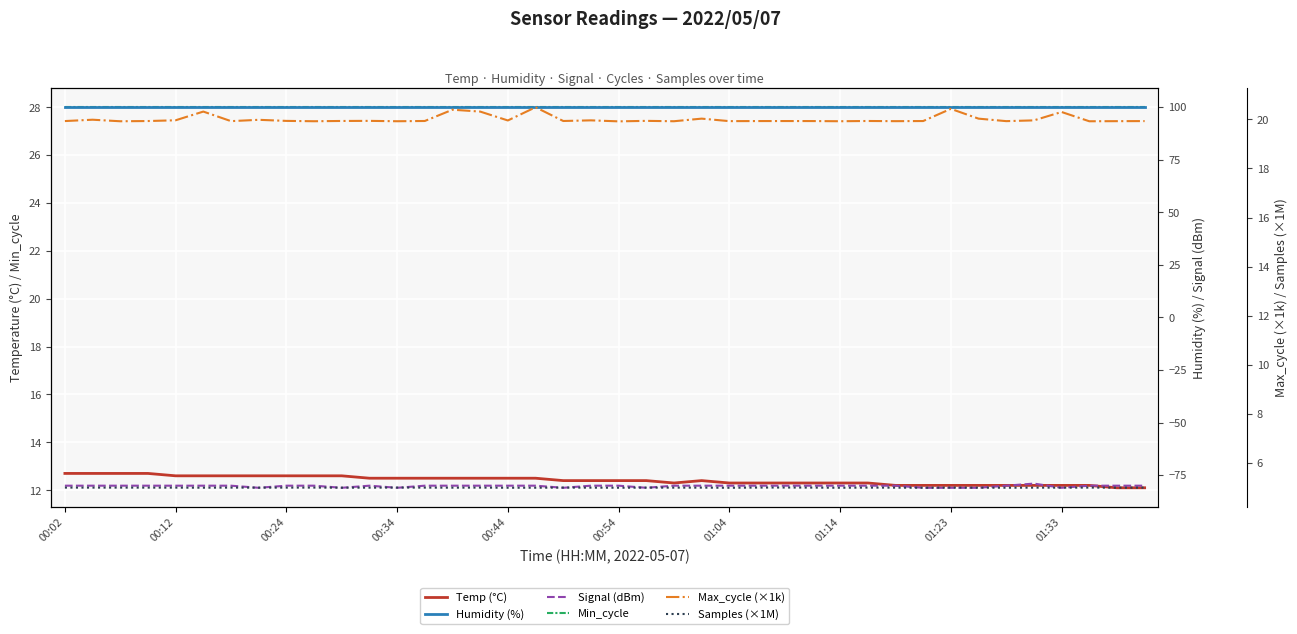

At which category does the chart reach its peak across all series?

00:02